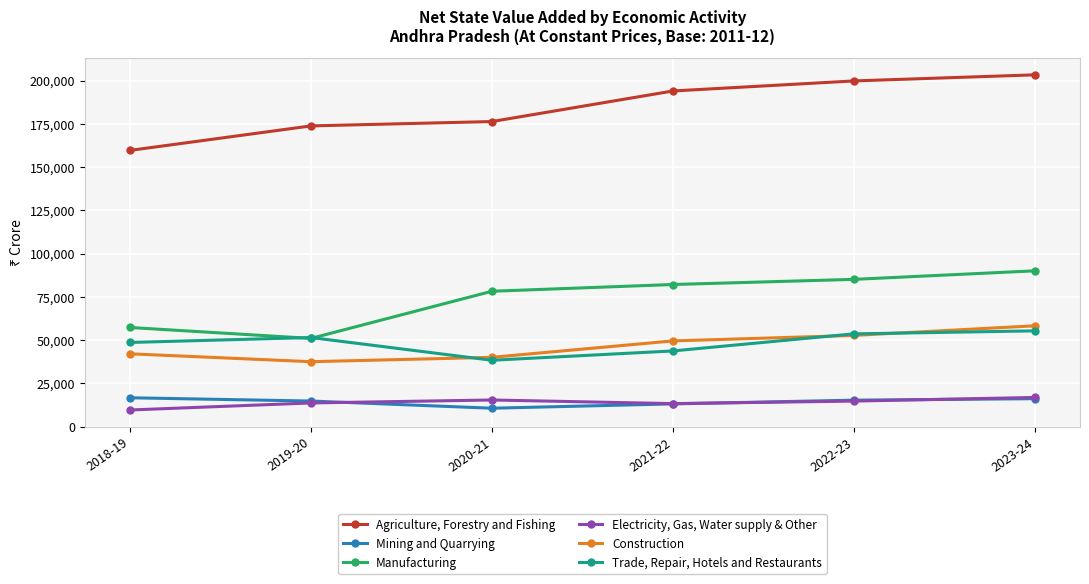

True or false: Mining and Quarrying has a value of 16190 at 2023-24.

True